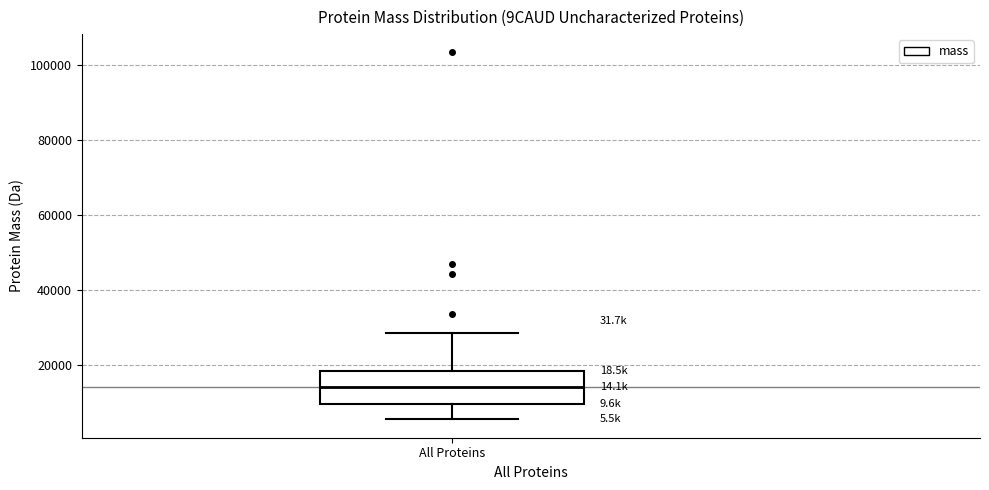

Transcribe this box plot: give where the median line is, the range the box spans, and where the two whiskers end, as read against the y-axis. The values are not printed on the chart, so give them approximately, as read against the axis.

median 14000, box 10000 to 18000, whiskers 6000 to 28000